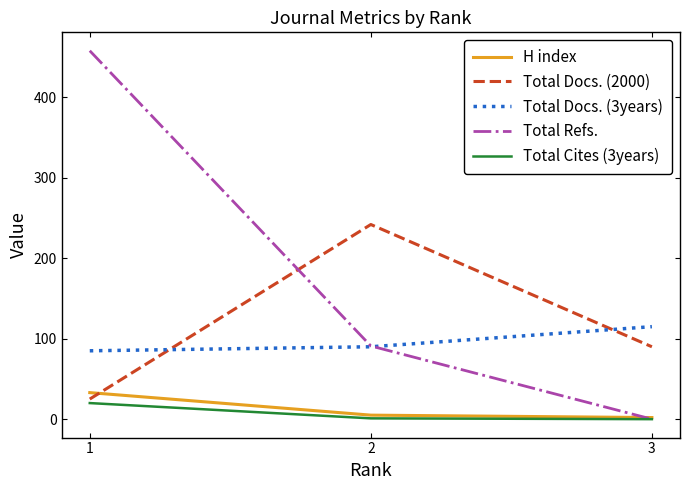

At which label does Total Refs. reach its peak?

1